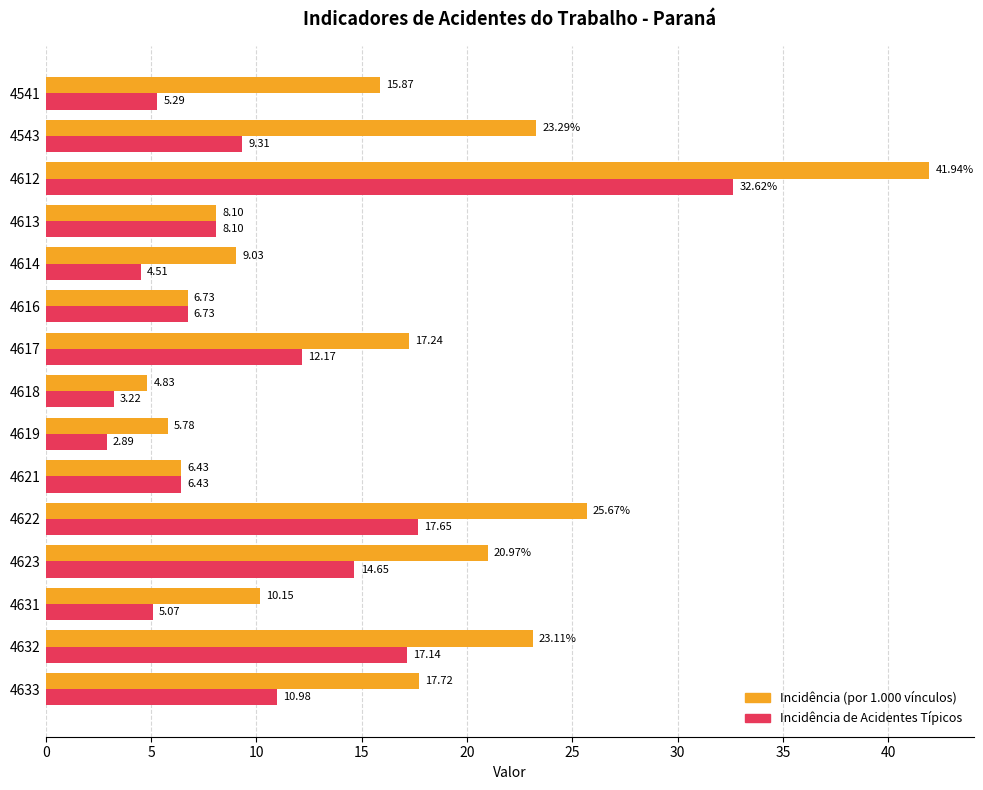

What is the spread (max minus min) of values at 4618?

1.6